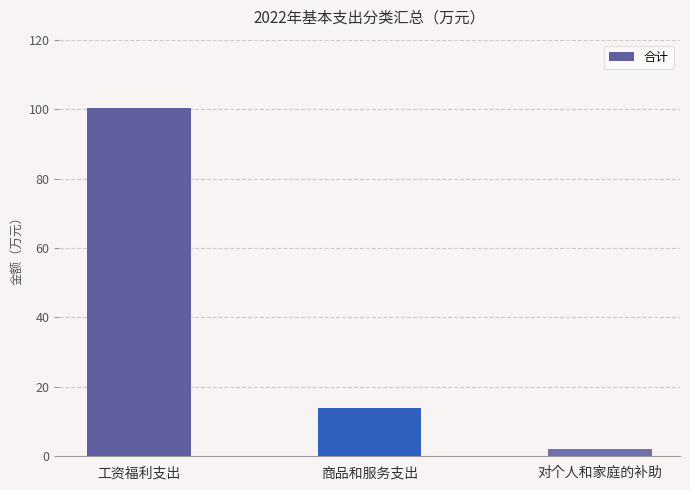

List the labels in order of value, smallest first.

对个人和家庭的补助, 商品和服务支出, 工资福利支出